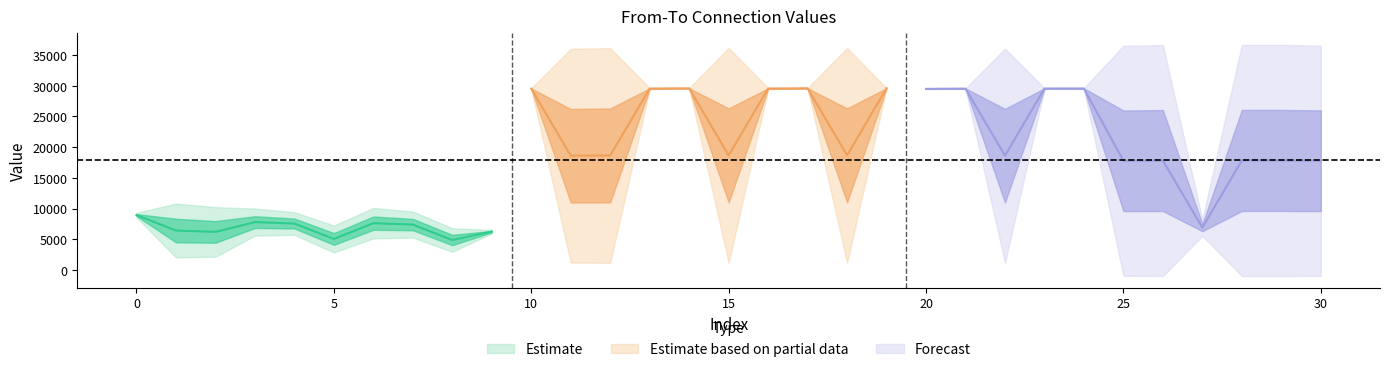

True or false: to has a value of 51496 at 29.

False